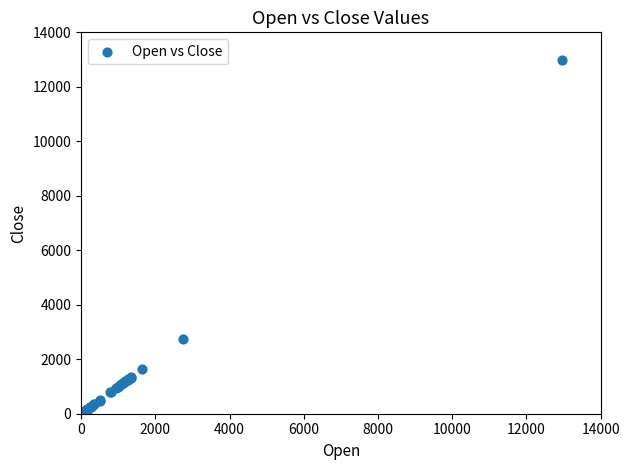

What Y value in the scatter plot is closest to 6538?

2738.5